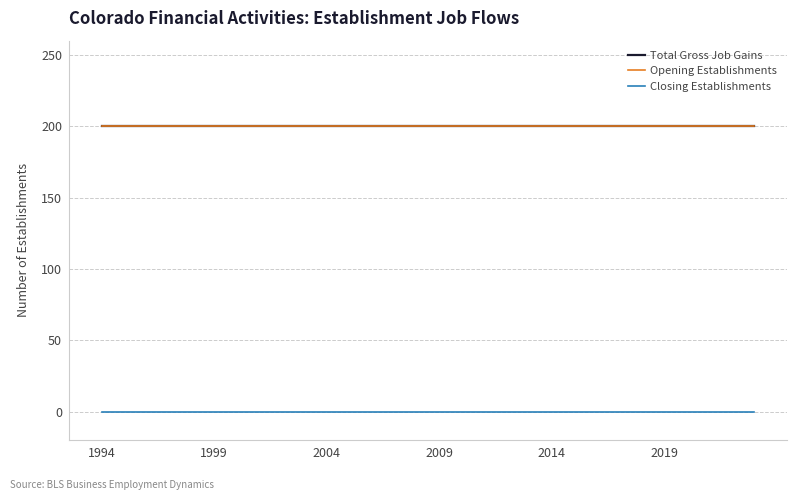

What is the value of the Opening Establishments point at the 7th from the left?

200